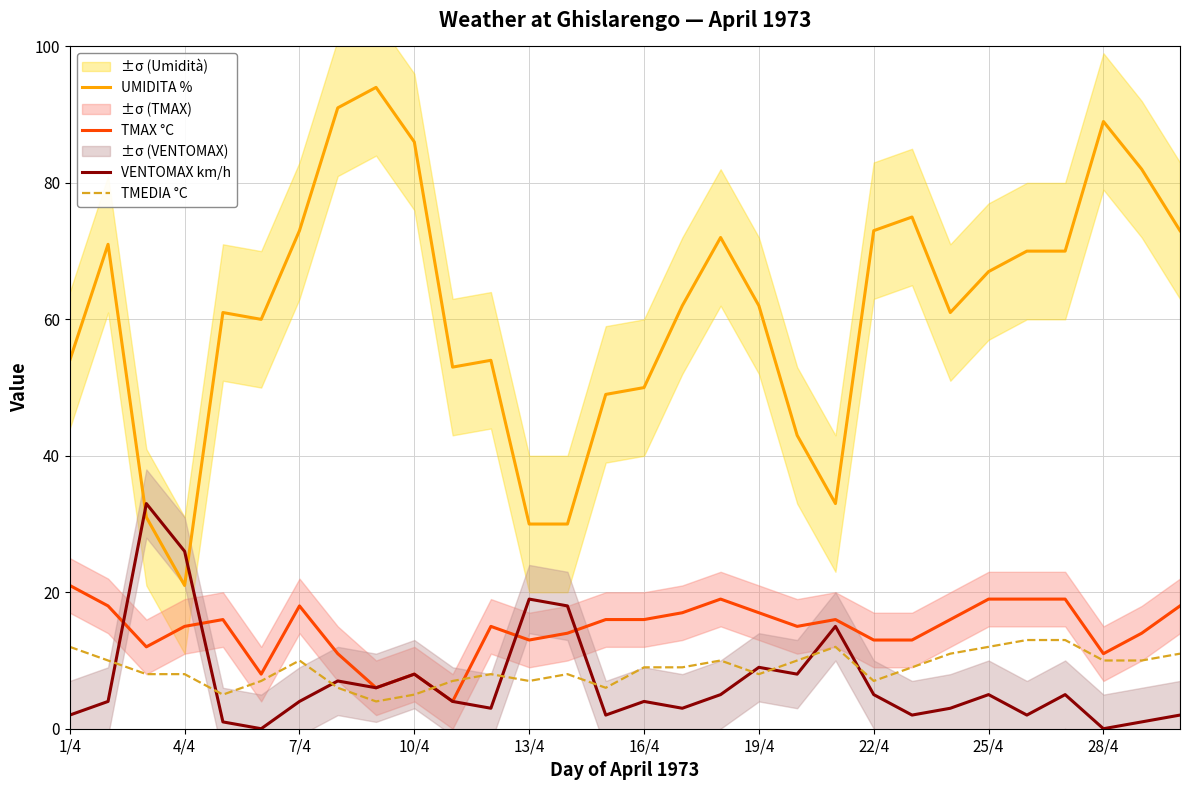

True or false: UMIDITA % has more than 1 interior local peaks.

True